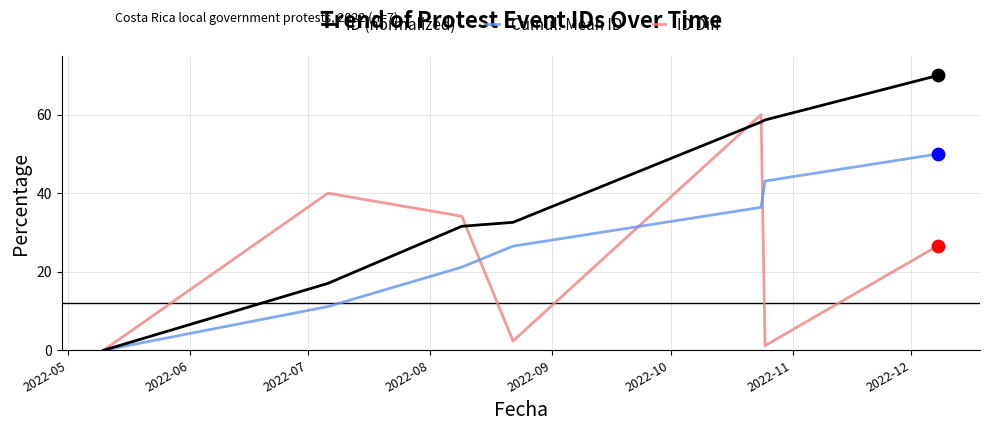

Which series has the largest range (max minus min)?

ID (normalized)